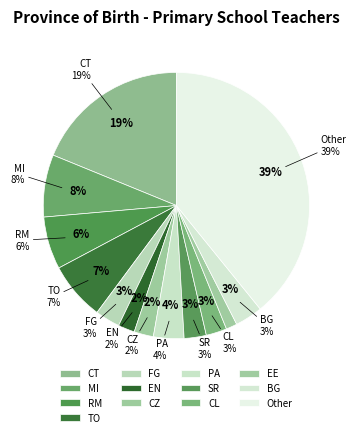

To the nearest percent, what is the difference between the EN and EE slice percentages?

1%